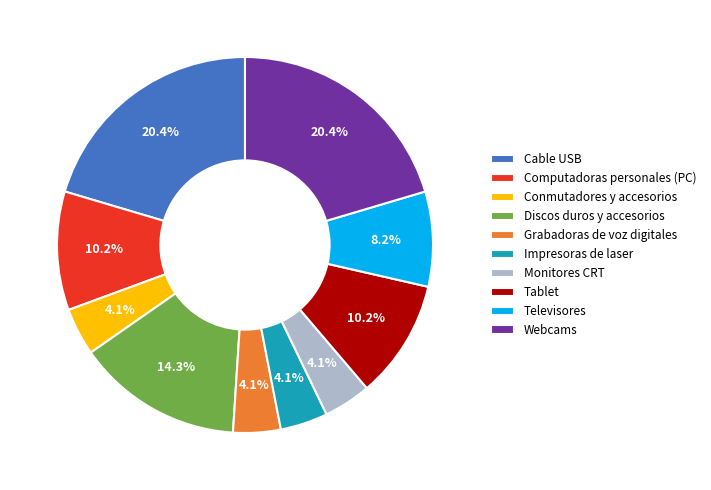

True or false: Grabadoras de voz digitales accounts for 4% of the total.

True